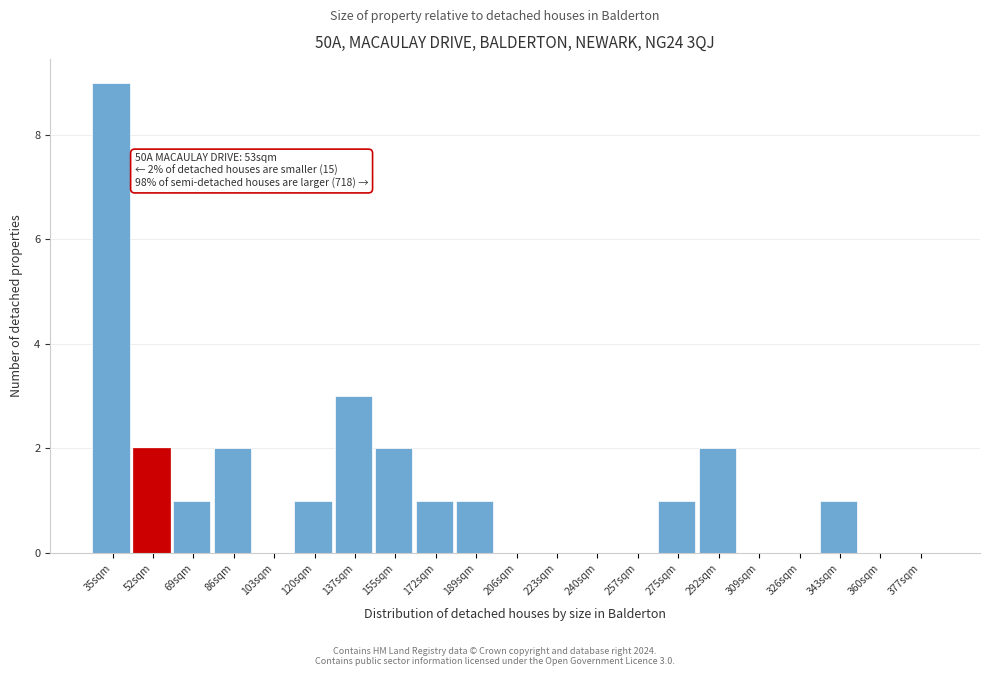

Reading left to right, transcribe all the data shown in this chart.

35sqm=9	52sqm=2	69sqm=1	86sqm=2	103sqm=0	120sqm=1	137sqm=3	155sqm=2	172sqm=1	189sqm=1	206sqm=0	223sqm=0	240sqm=0	257sqm=0	275sqm=1	292sqm=2	309sqm=0	326sqm=0	343sqm=1	360sqm=0	377sqm=0